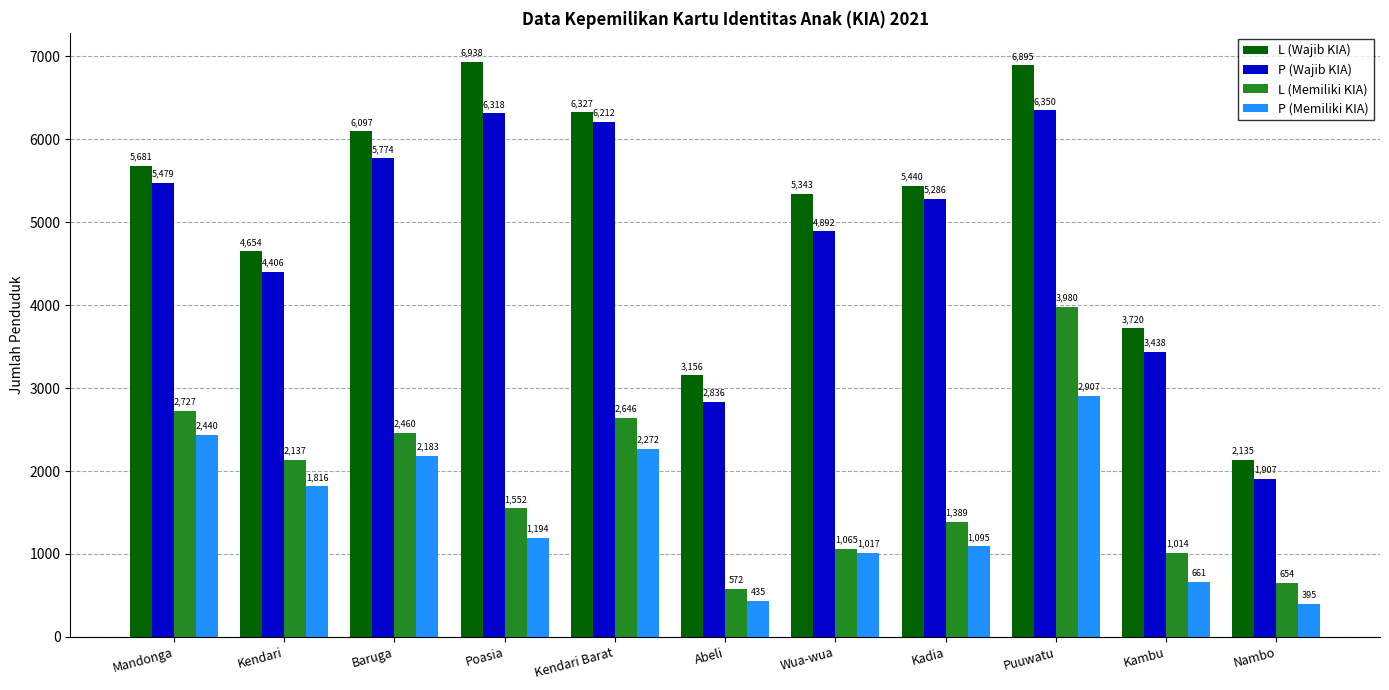

The value of L (Memiliki KIA) at Wua-wua is 1579. True or false?

False